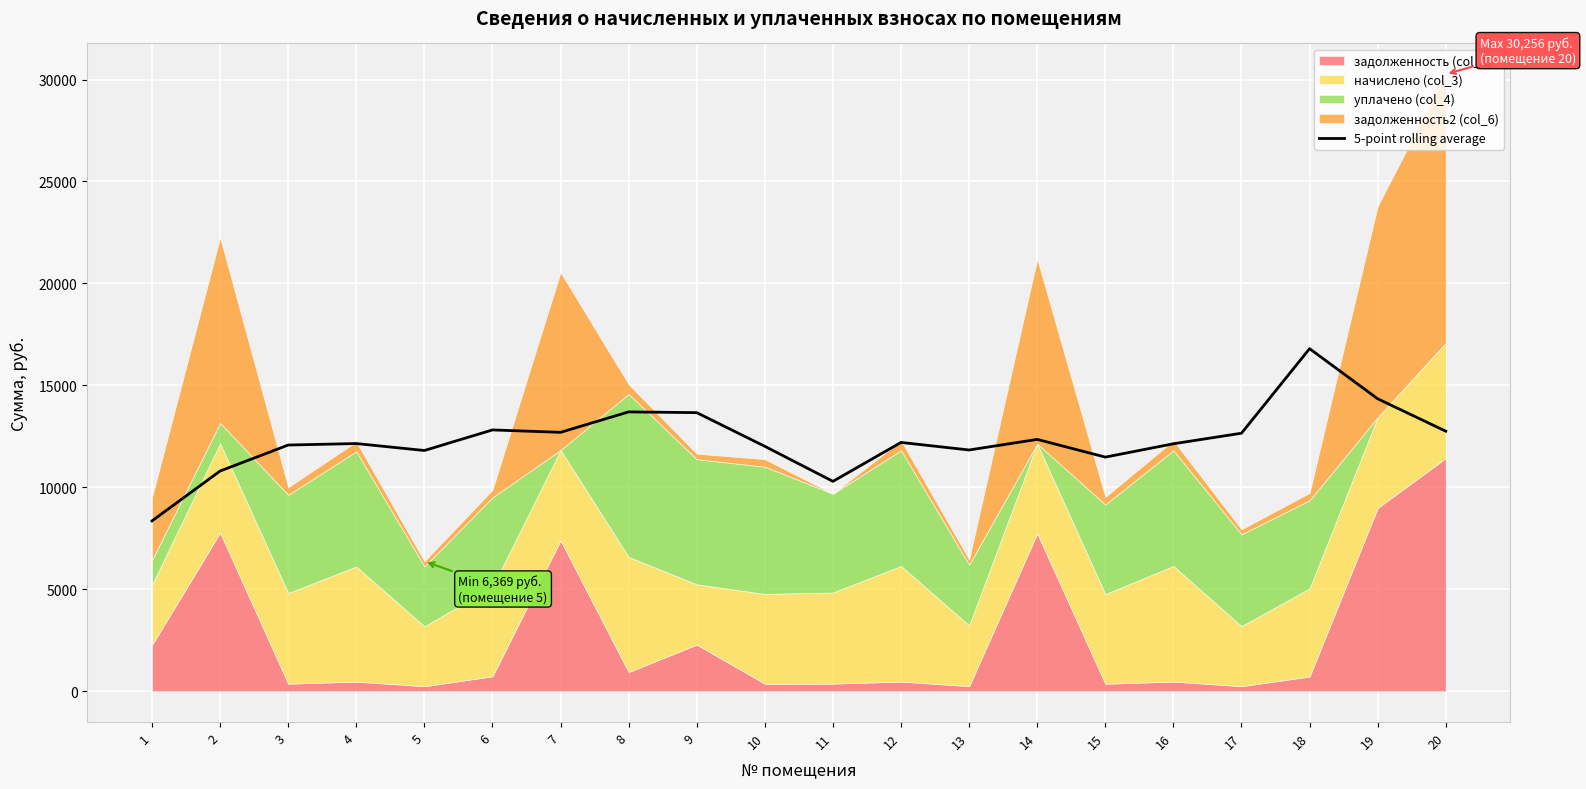

True or false: there are more than 0 points higher than both neighbors.

True